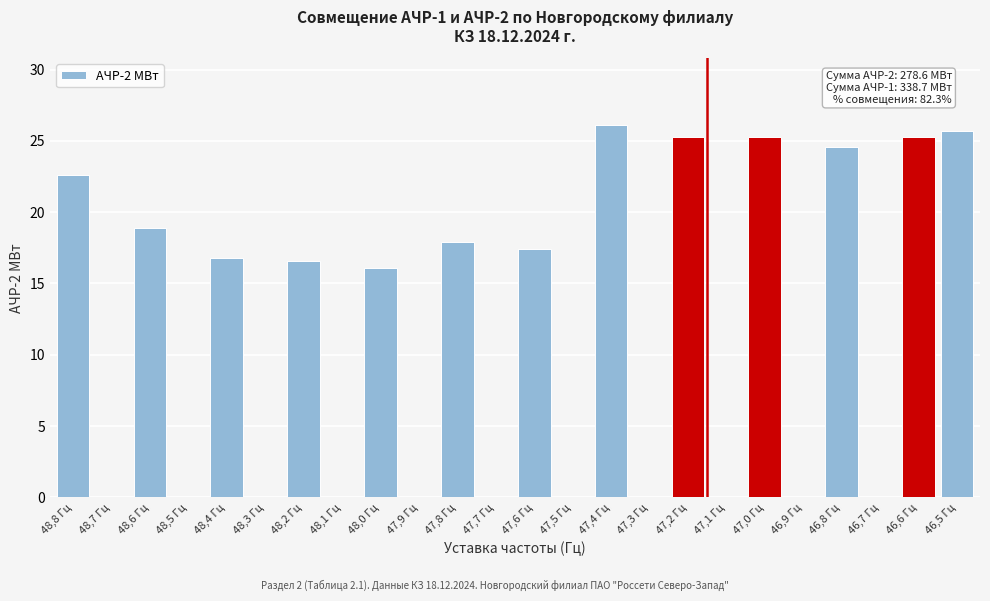

Reading left to right, transcribe all the data shown in this chart.

48,8 Гц=22.6	48,7 Гц=0.0	48,6 Гц=18.9	48,5 Гц=0.0	48,4 Гц=16.8	48,3 Гц=0.0	48,2 Гц=16.6	48,1 Гц=0.0	48,0 Гц=16.1	47,9 Гц=0.0	47,8 Гц=17.9	47,7 Гц=0.0	47,6 Гц=17.4	47,5 Гц=0.0	47,4 Гц=26.1	47,3 Гц=0.0	47,2 Гц=25.3	47,1 Гц=0.0	47,0 Гц=25.3	46,9 Гц=0.0	46,8 Гц=24.6	46,7 Гц=0.0	46,6 Гц=25.3	46,5 Гц=25.7